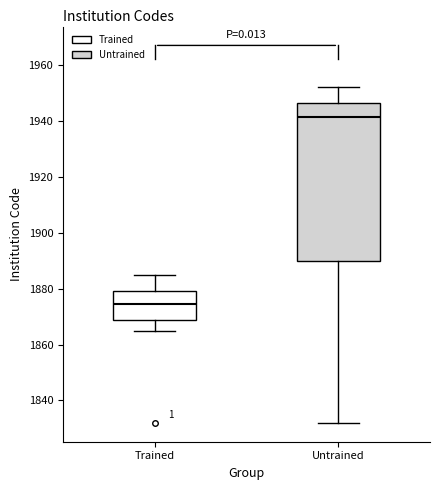

Where is the upper edge of the box for Trained on the y-axis? The values are not printed on the chart, so give them approximately, as read against the axis.

1880